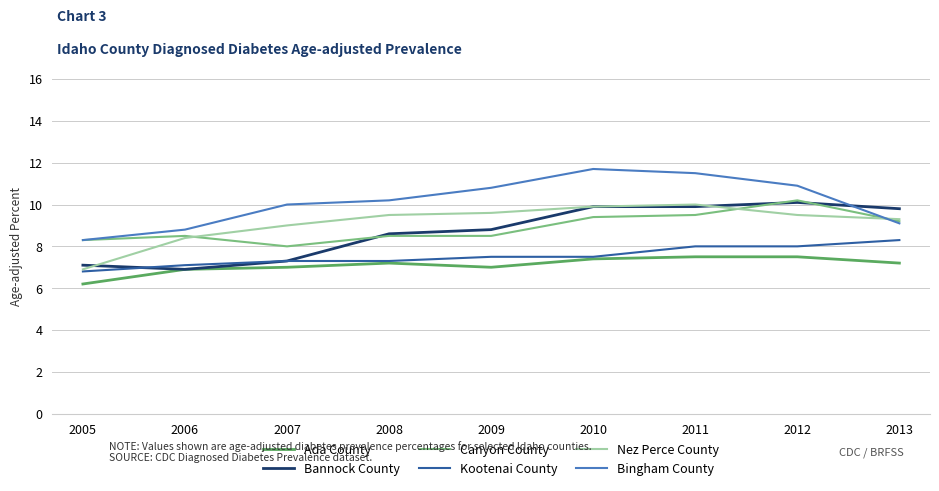

Is the value of Bingham County at 2013 greater than the value of Ada County at 2009?

Yes